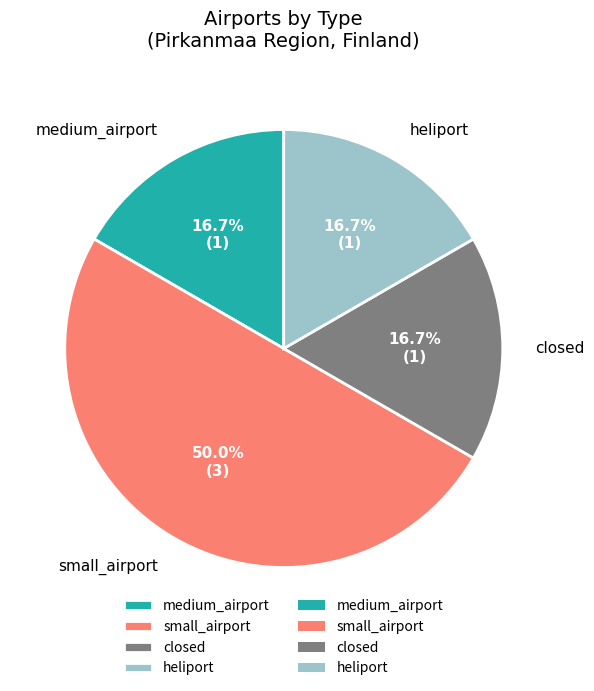

Do heliport and medium_airport together represent more than half of the pie?

No